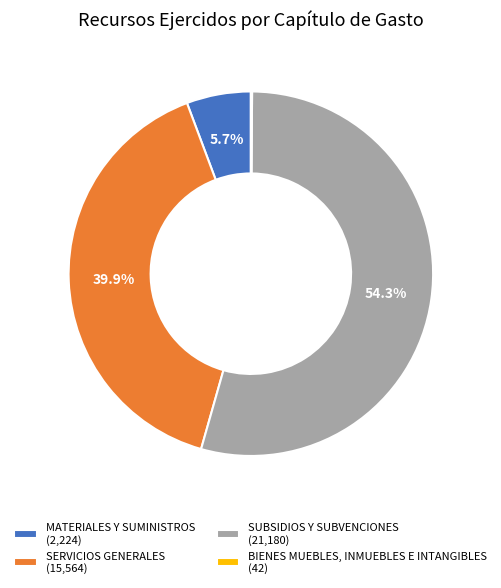

Does SERVICIOS GENERALES (15,564) account for over 50% of the chart?

No